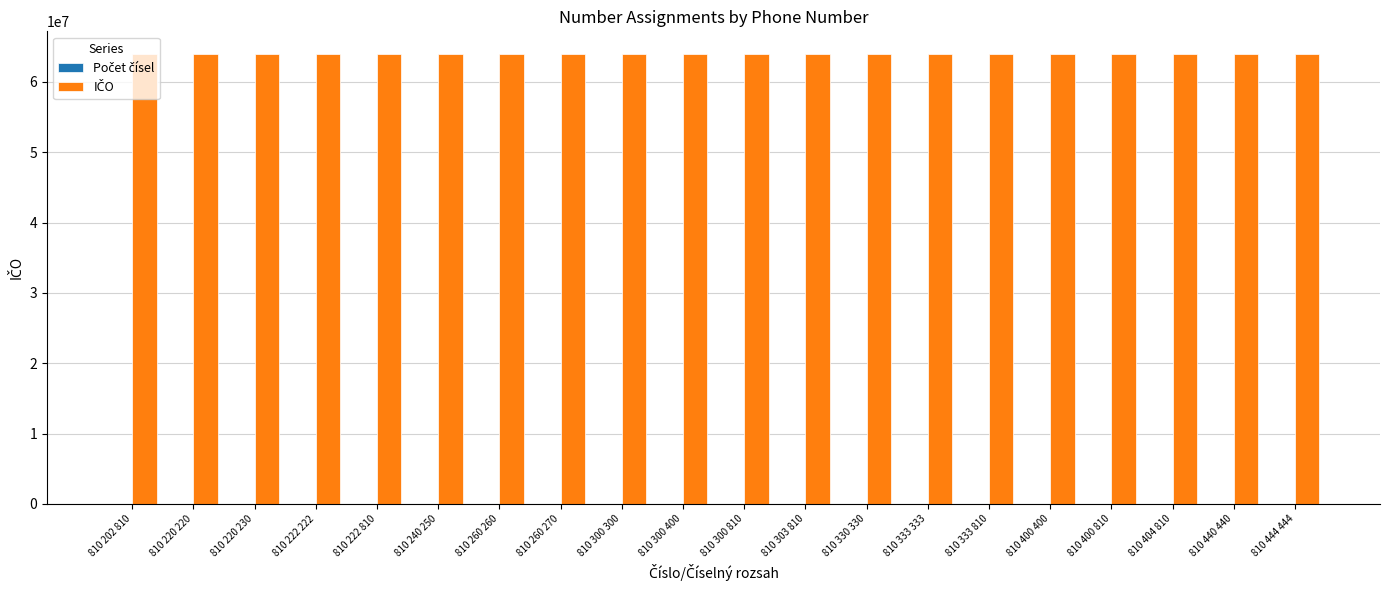

What is the greatest value displayed?

63999501